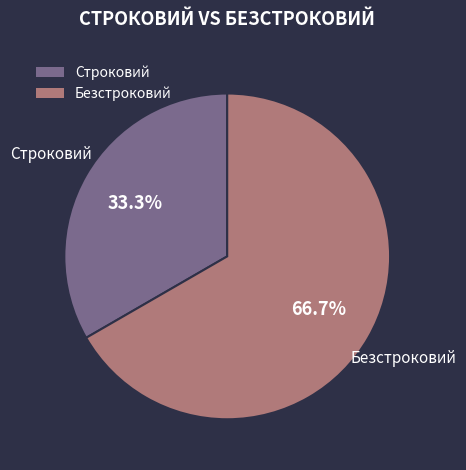

To the nearest percent, what is the difference between the Строковий and Безстроковий slice percentages?

33%